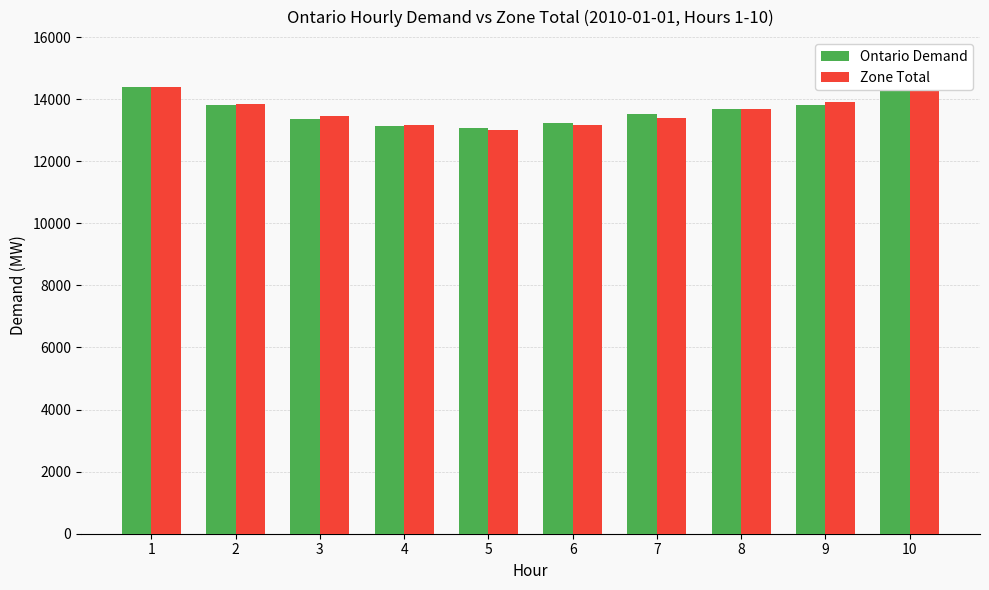

Reading right to left, list all the values displayed in this chart.

Ontario Demand: 14273	13814	13698	13534	13234	13075	13120	13366	13814	14403
Zone Total: 14438	13894	13680	13399	13178	13018	13181	13456	13856	14387